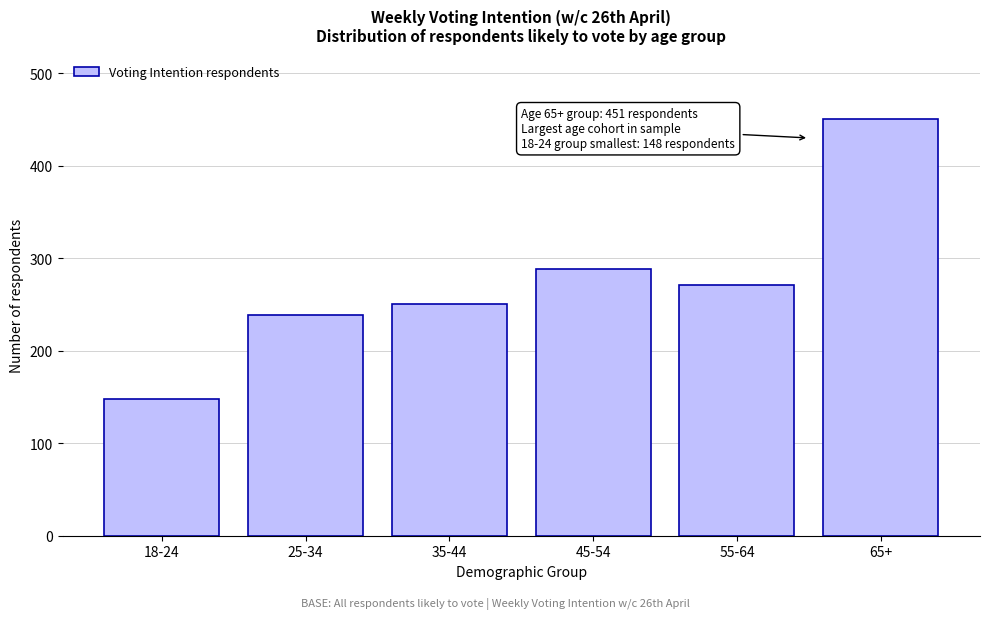

Reading right to left, extract all data points from this chart.

65+=451	55-64=271	45-54=288	35-44=250	25-34=239	18-24=148